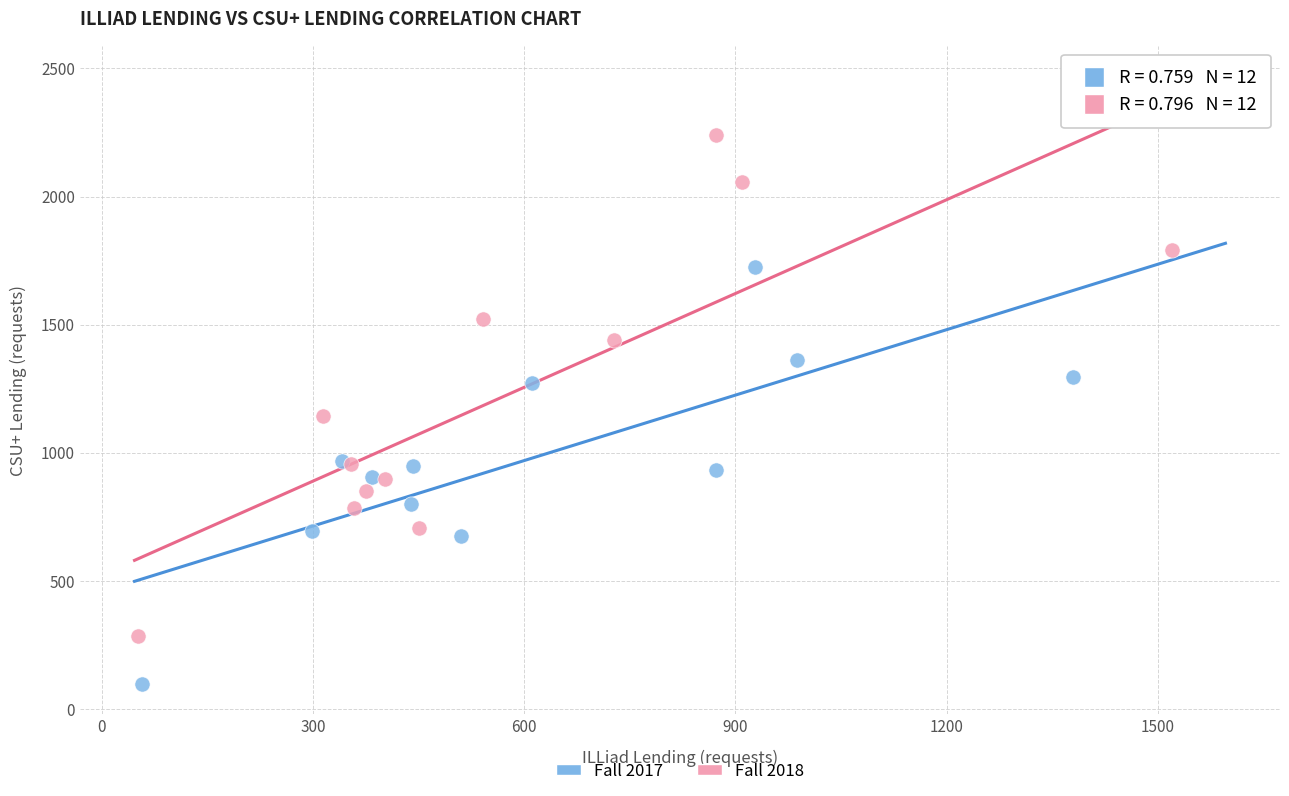

Which series contains the lowest Y value?

Fall 2017